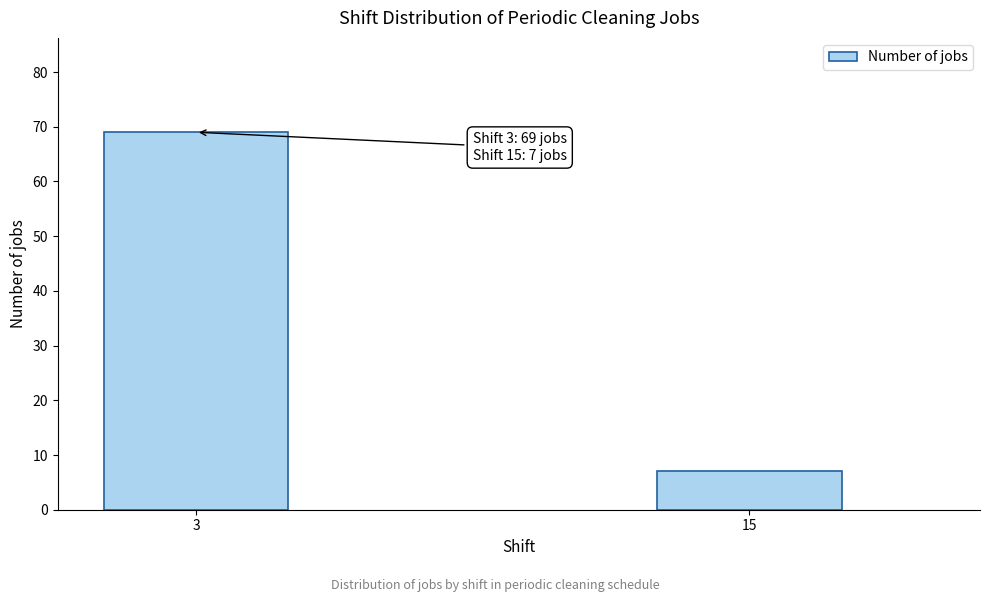

Reading left to right, list all the values displayed in this chart.

3=69	15=7